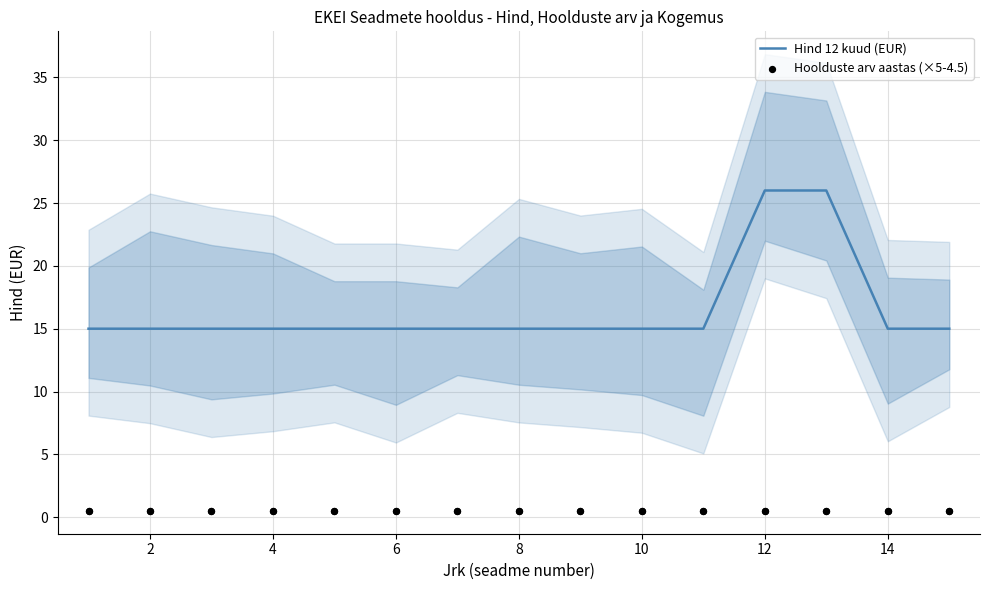

What is the minimum value for Hind 12 kuud (EUR)?

15